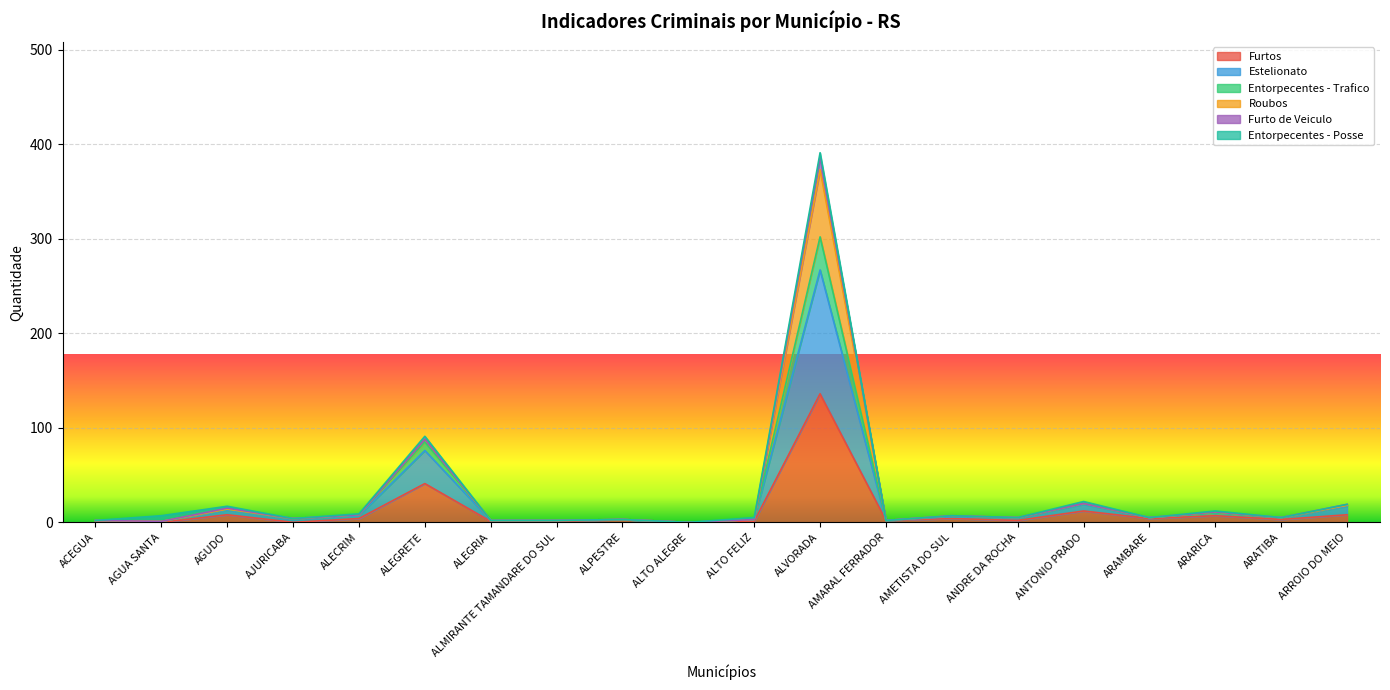

At which category is the sum across all series the highest?

ALVORADA